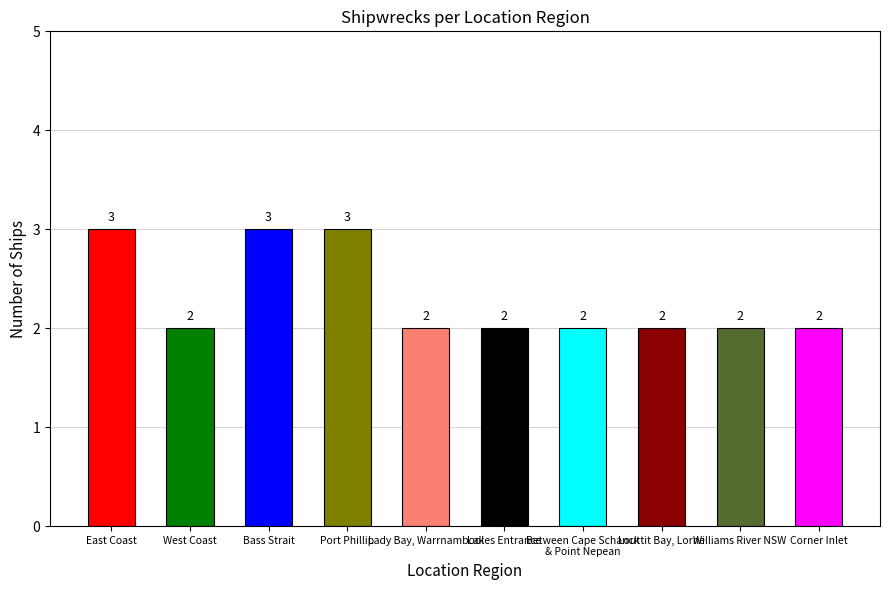

Are the bars grouped side by side (vs. stacked)?

No